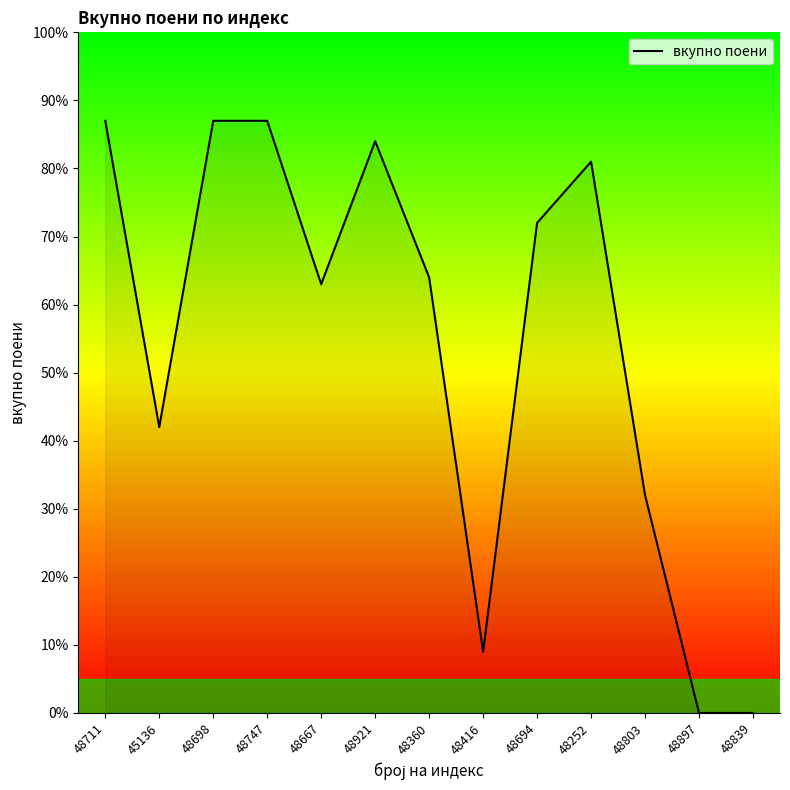

What is the greatest value displayed?

87